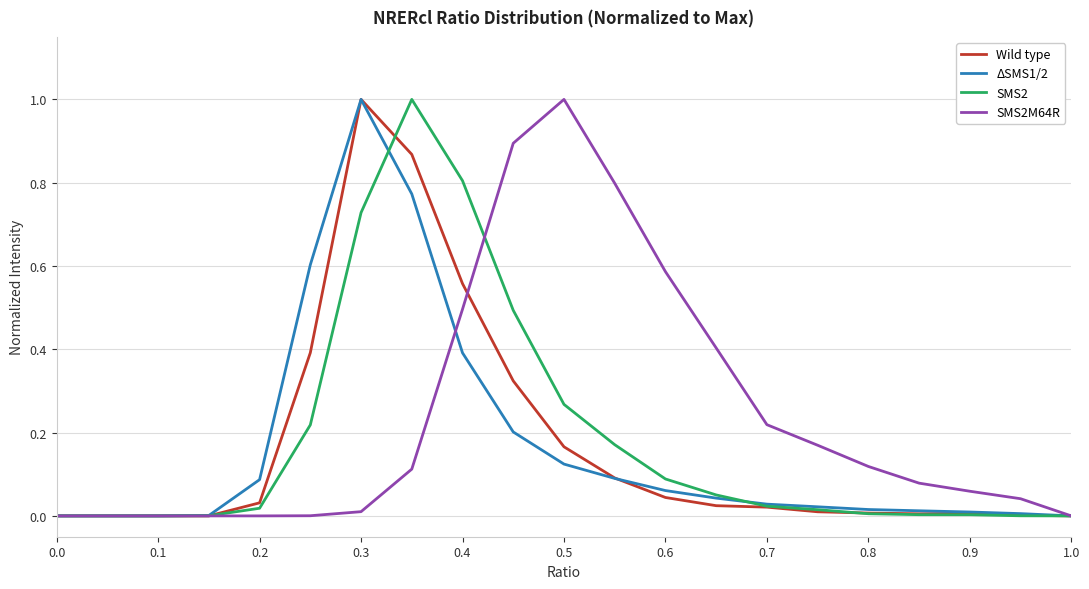

What is the maximum value for SMS2M64R?

1.0